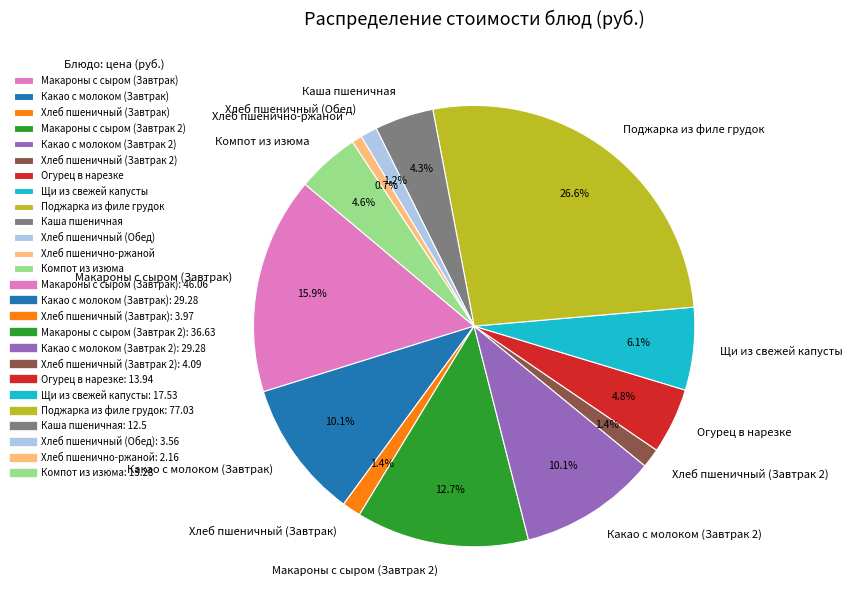

What is the largest slice in the pie chart?

Поджарка из филе грудок